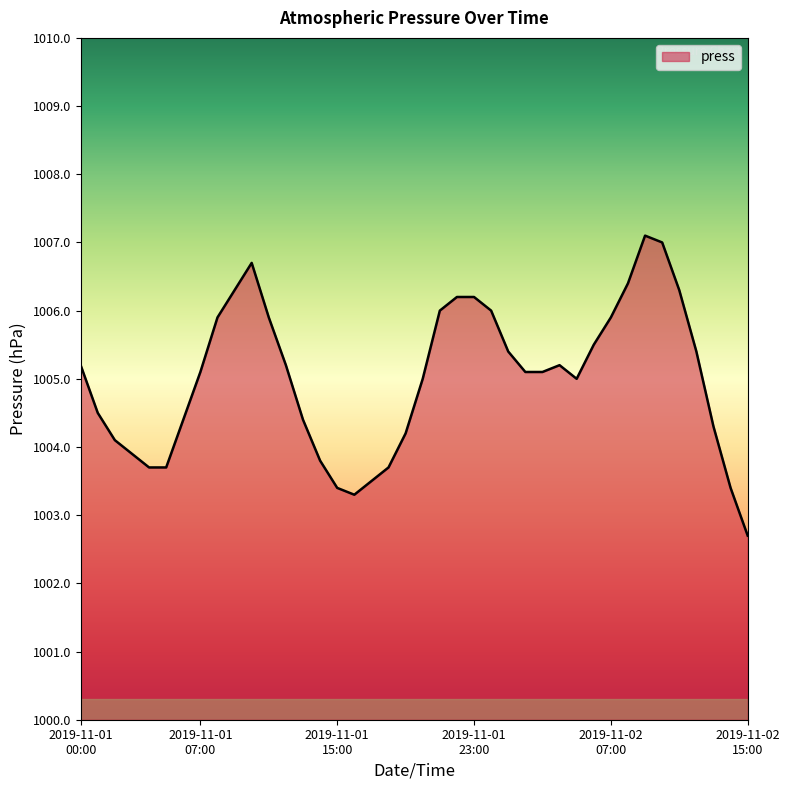

What is the minimum value shown in the chart?

1002.7